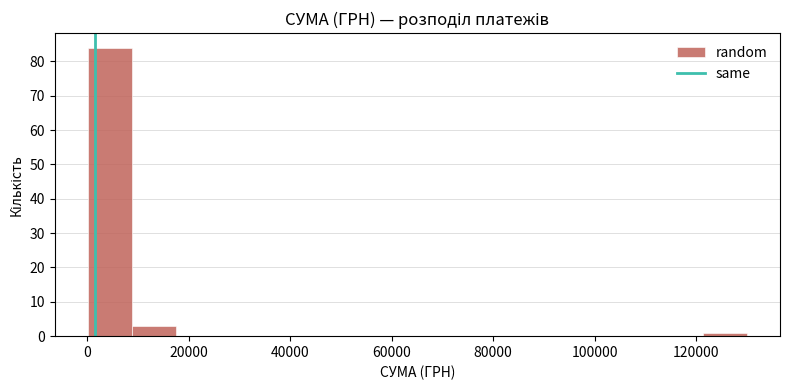

Over which range of the x-axis is the bar tallest?

0 to 8000